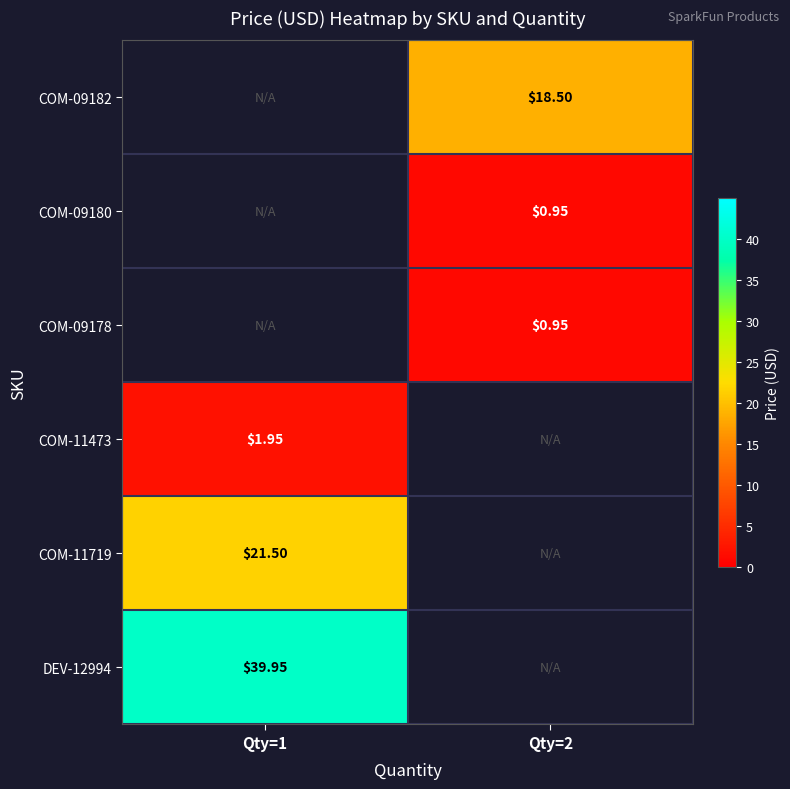

Is the value of DEV-12994 at Qty=1 greater than the value of COM-11473 at Qty=1?

Yes